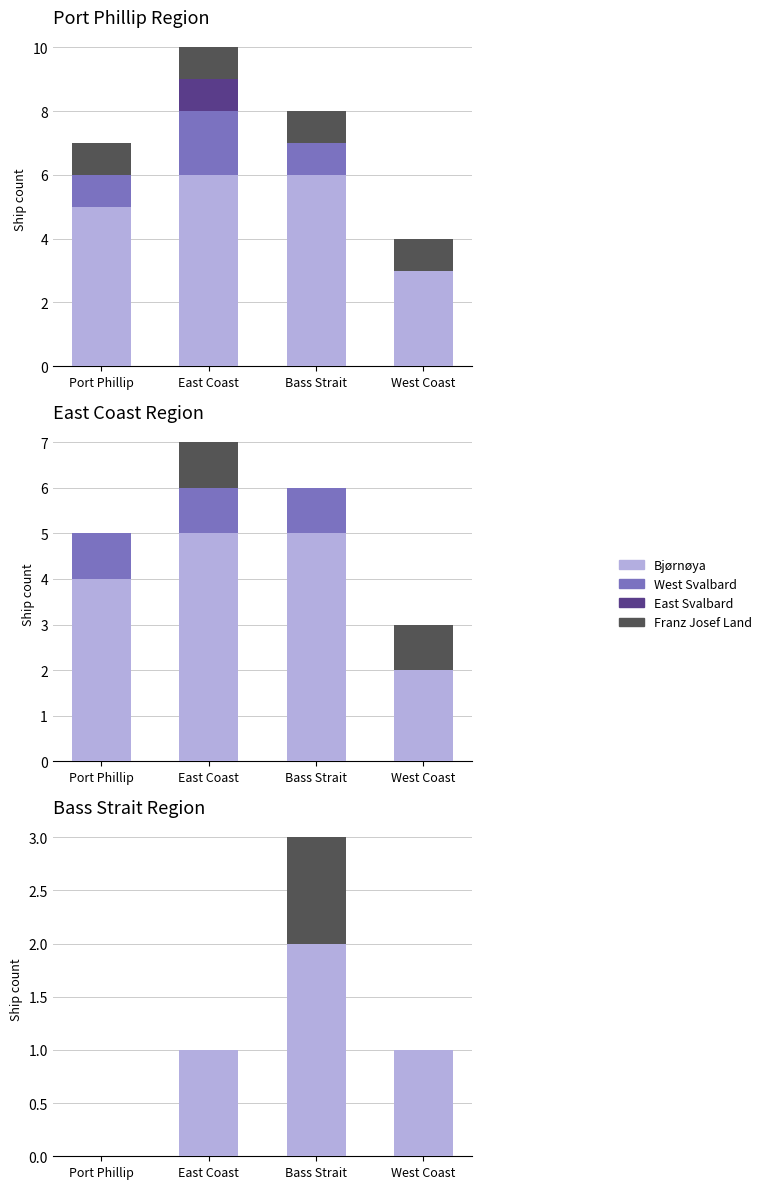

The value of West Svalbard at Port Phillip is 0. True or false?

True